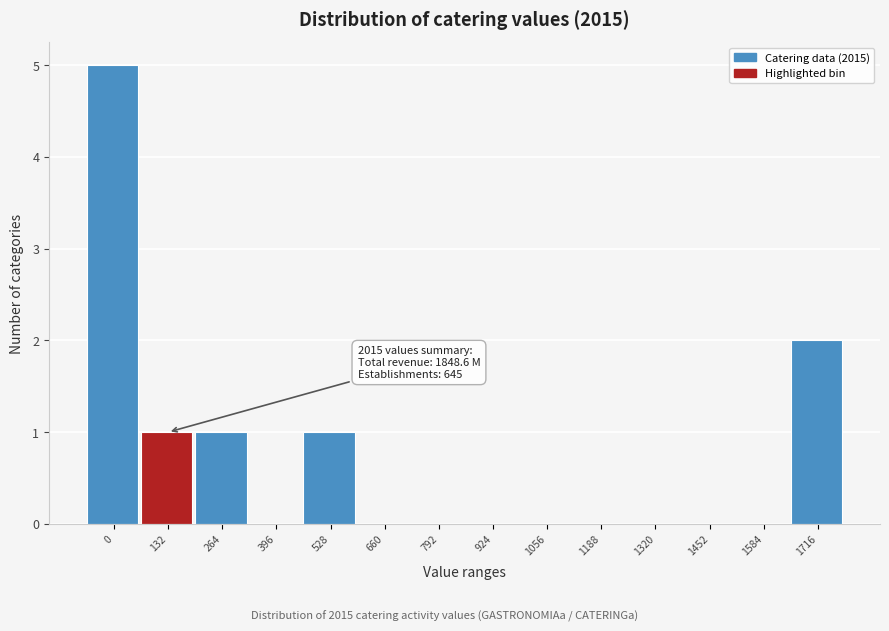

Reading left to right, what are all the values shown in this chart?

0=5	132=1	264=1	396=0	528=1	660=0	792=0	924=0	1056=0	1188=0	1320=0	1452=0	1584=0	1716=2